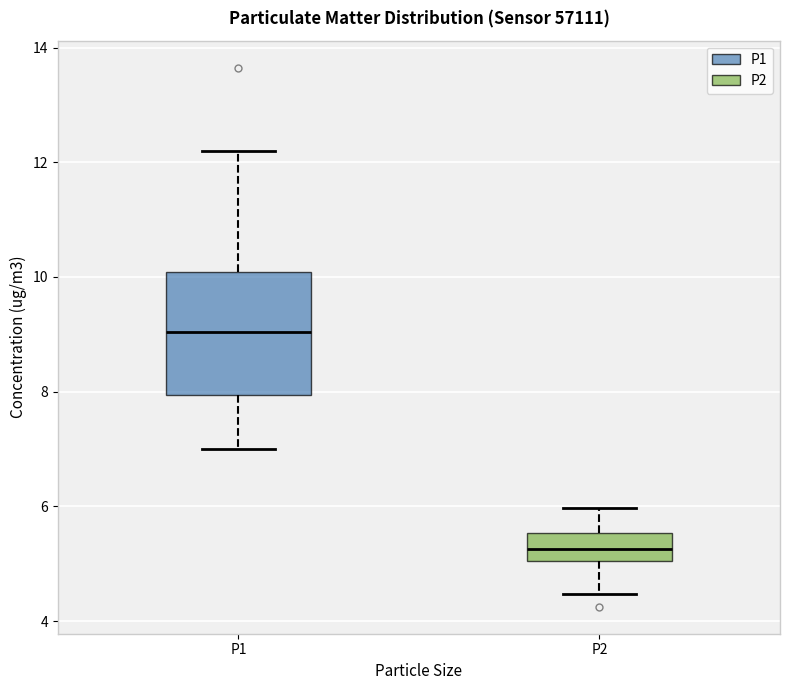

Reading left to right, read every box against the y-axis: the position of its median line, the range the box covers, and the ends of its whiskers. The values are not printed on the chart, so give them approximately, as read against the axis.

P1: median 9.0, box 8.0 to 10.0, whiskers 7.0 to 12.2
P2: median 5.2, box 5.0 to 5.6, whiskers 4.4 to 6.0